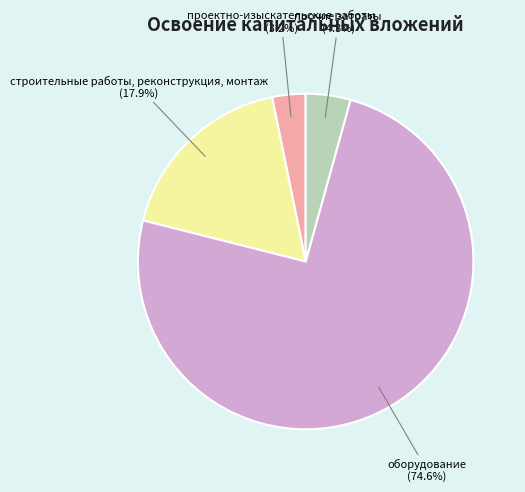

What percentage is the оборудование slice, to the nearest percent?

75%